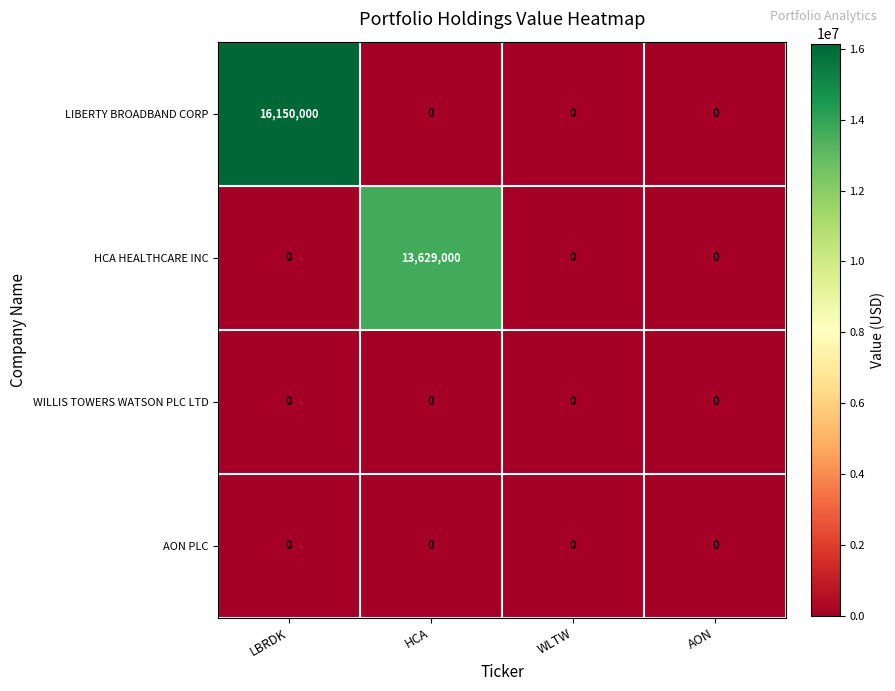

How many LIBERTY BROADBAND CORP values are between 0 and 16150000?

4